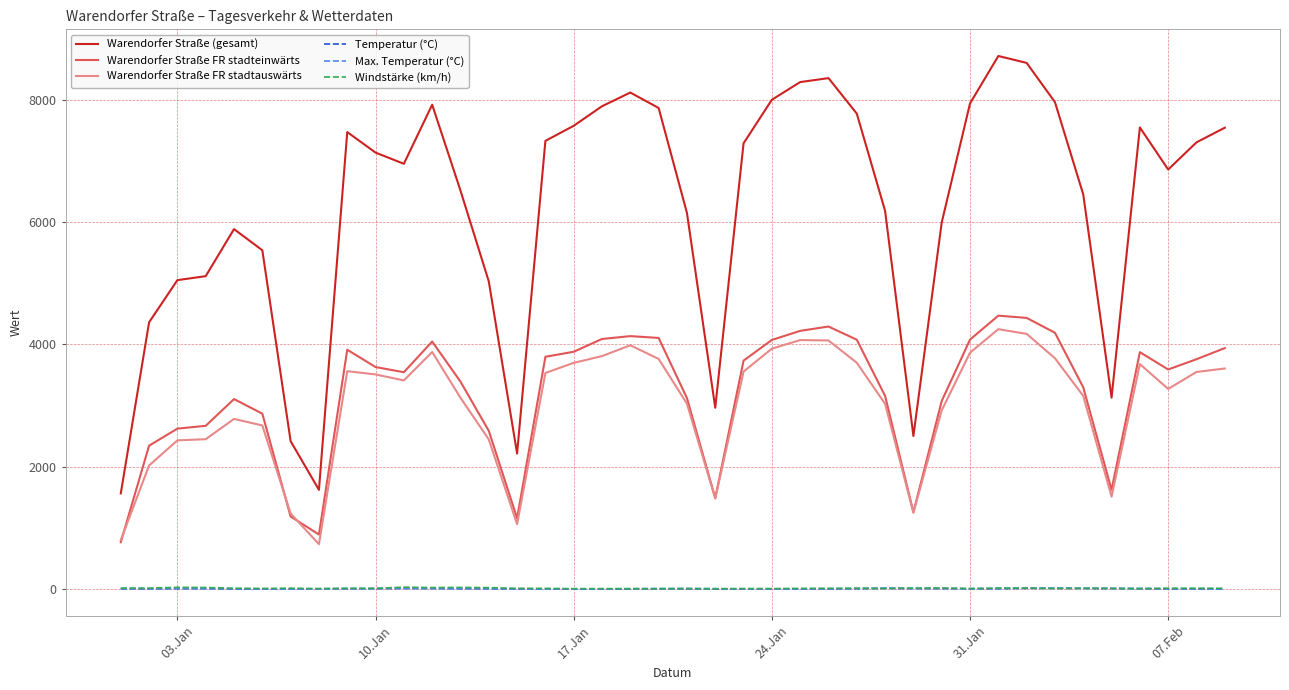

At how many categories does at least one series exceed 3562?

33